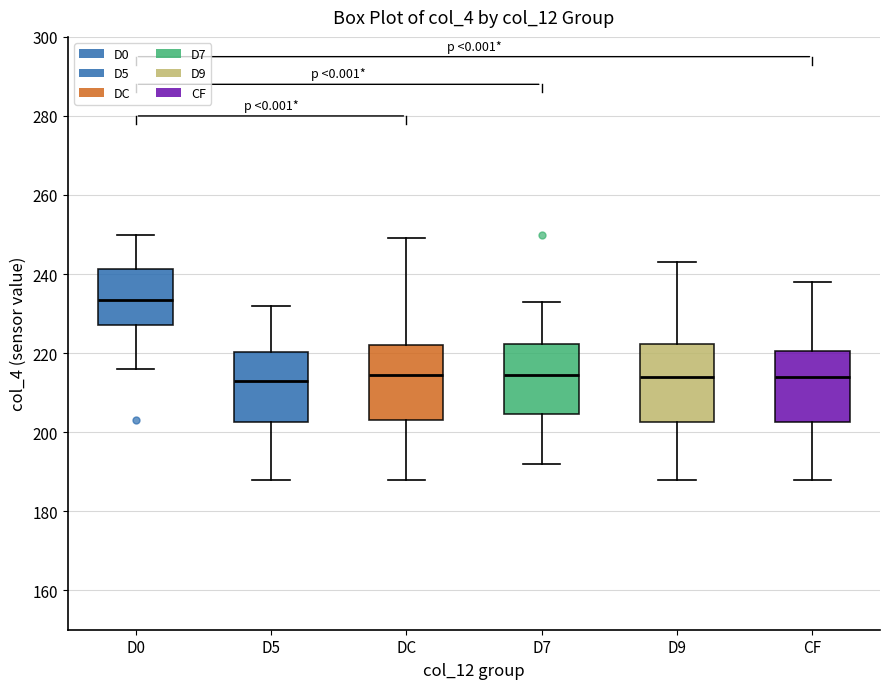

Where does the lower whisker of the box for D0 end on the y-axis? The values are not printed on the chart, so give them approximately, as read against the axis.

216